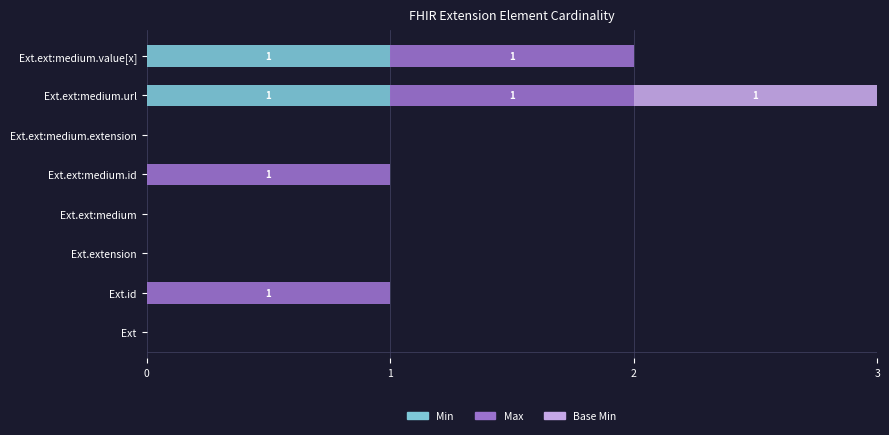

True or false: Min has a value of 1 at Ext.ext:medium.url.

True